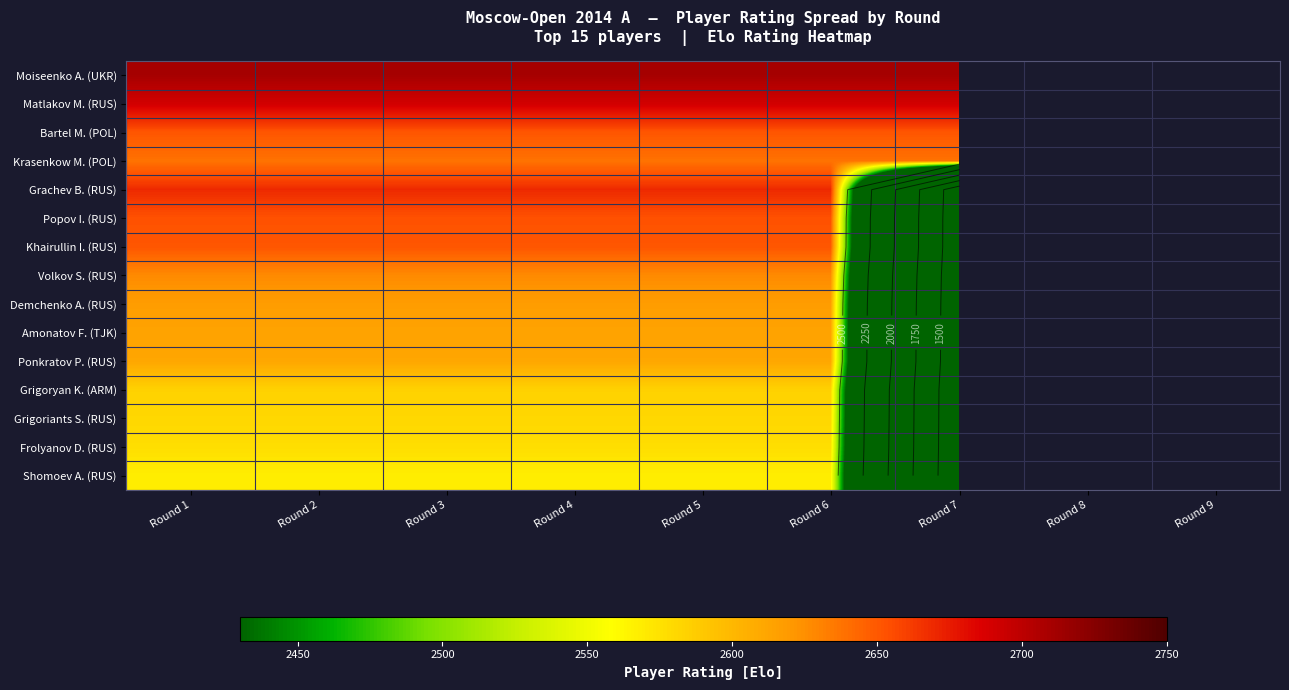

Count the number of data series in this chart.

15